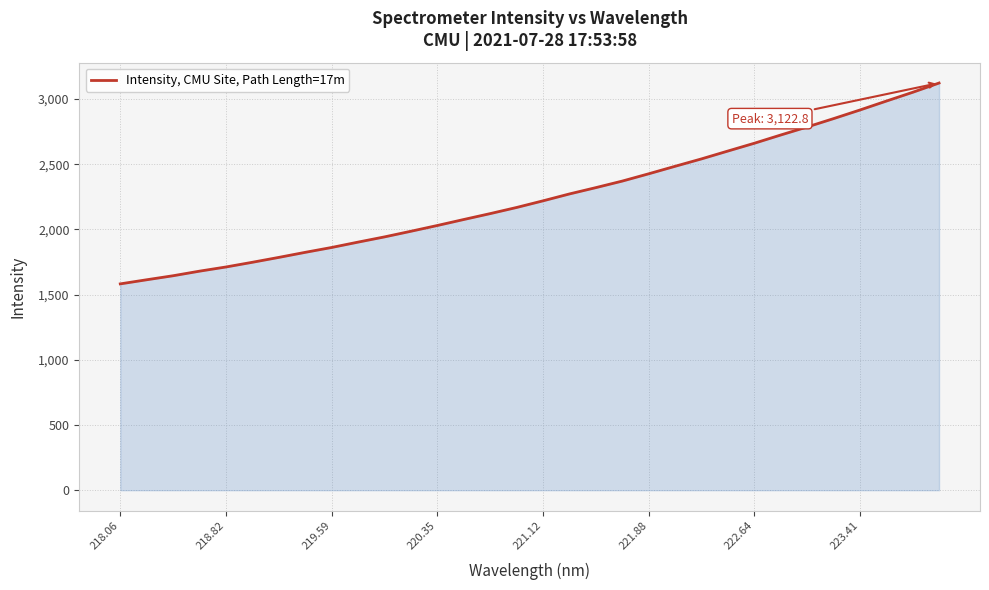

What is the difference between the maximum and minimum values?

1540.4